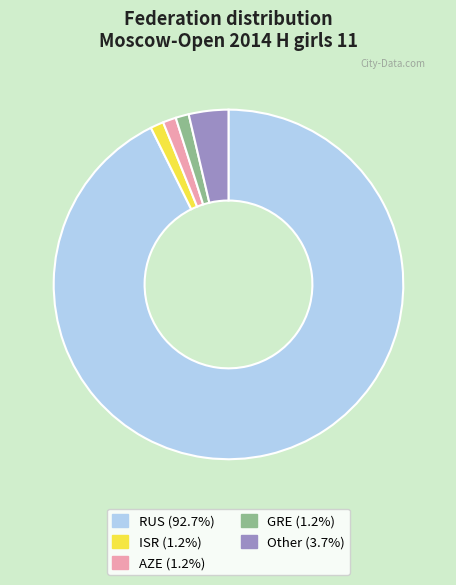

Which category has the biggest portion of the pie?

RUS